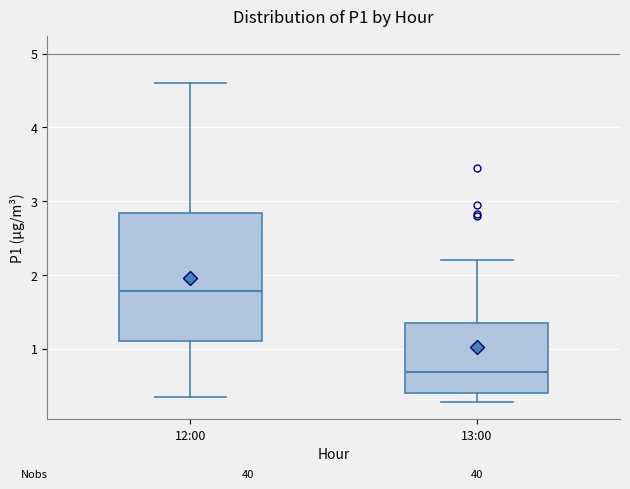

Reading left to right, transcribe this box plot: for each box, give where its median line is, the range the box spans, and where its two whiskers end, as read against the y-axis. The values are not printed on the chart, so give them approximately, as read against the axis.

12:00: median 1.8, box 1.1 to 2.8, whiskers 0.4 to 4.6
13:00: median 0.7, box 0.4 to 1.4, whiskers 0.3 to 2.2